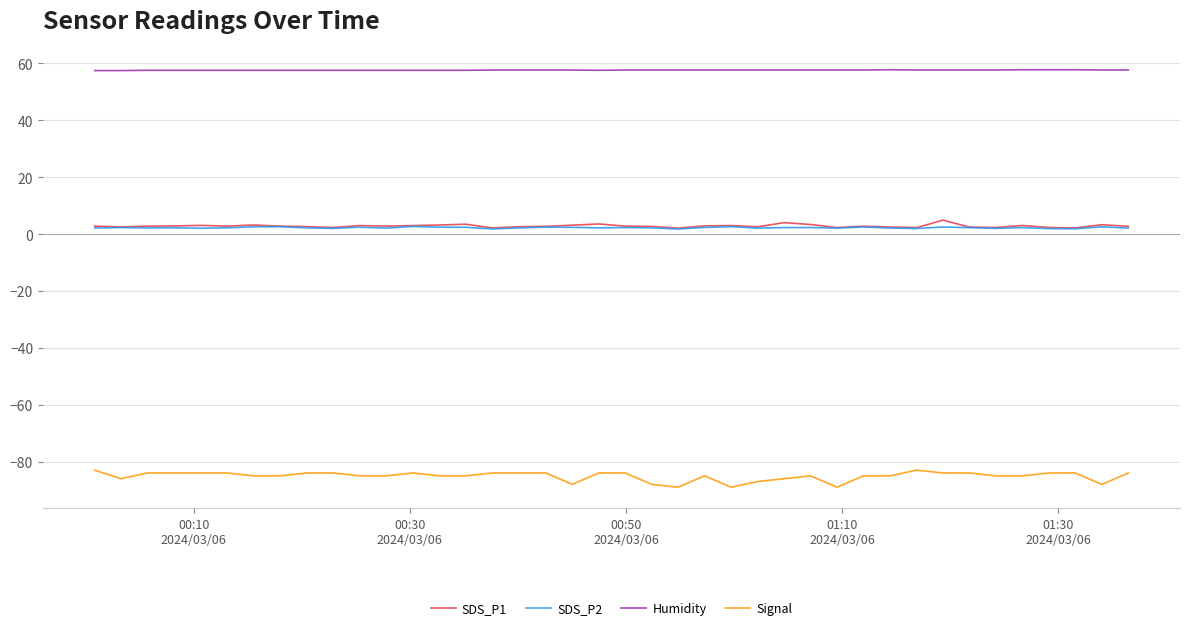

In SDS_P2, how many points are lower than both neighbors (excluding endpoints)?

12